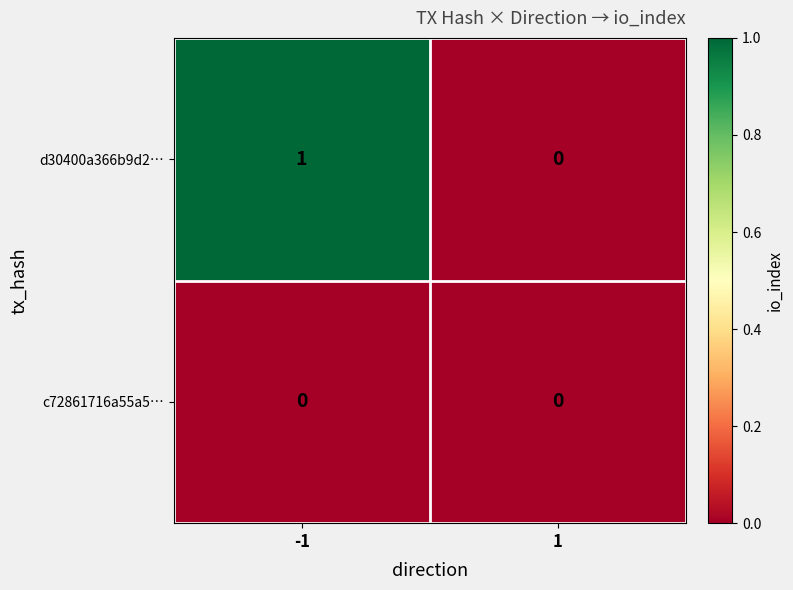

Rank the series by their average value, from lowest to highest.

c72861716a55a5…, d30400a366b9d2…